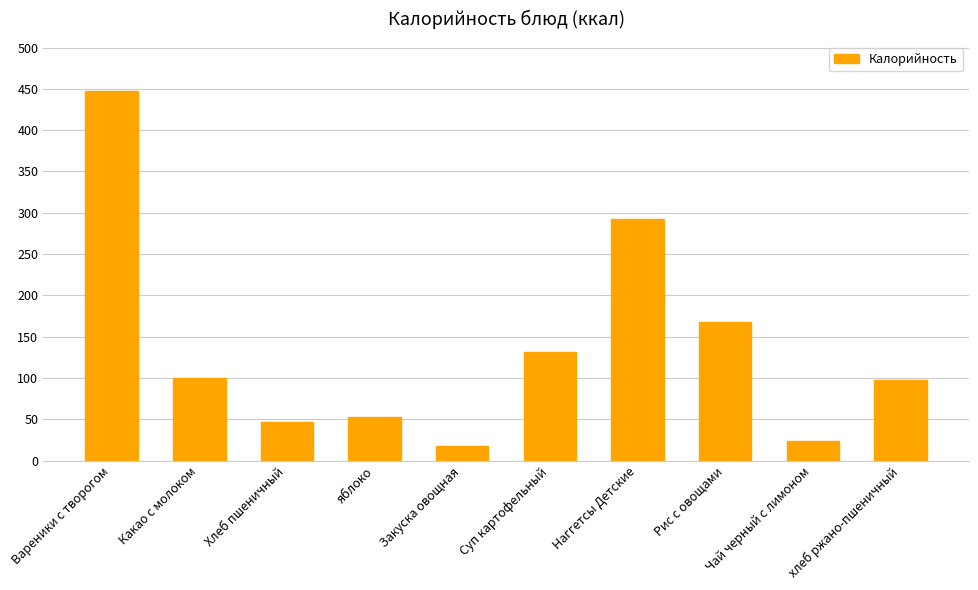

Are the bars grouped side by side (vs. stacked)?

No